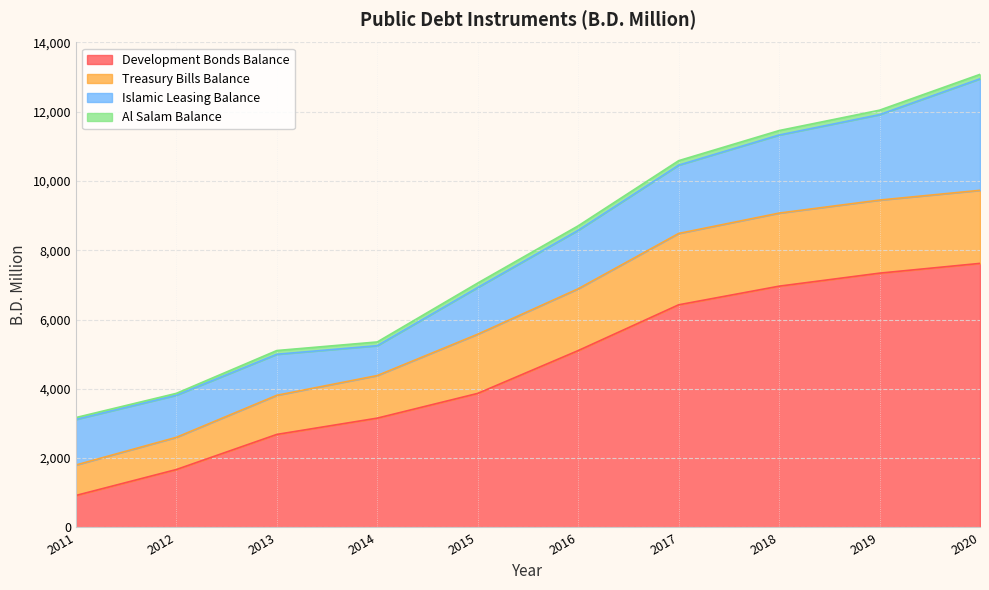

Is it true that Development Bonds Balance equals 4704.6 at 2014?

False